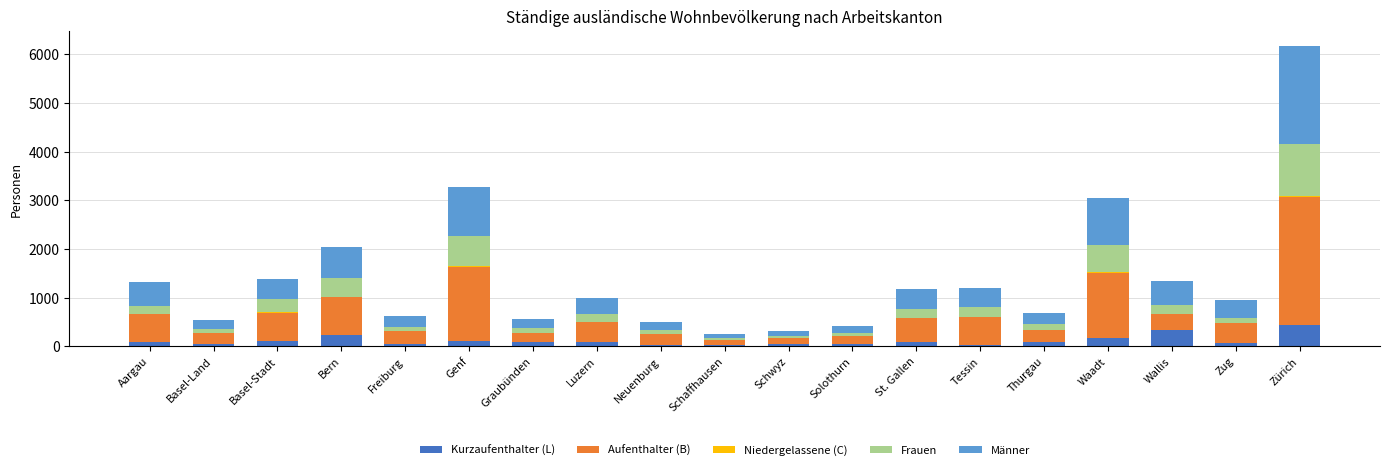

Does the chart contain stacked bars?

Yes